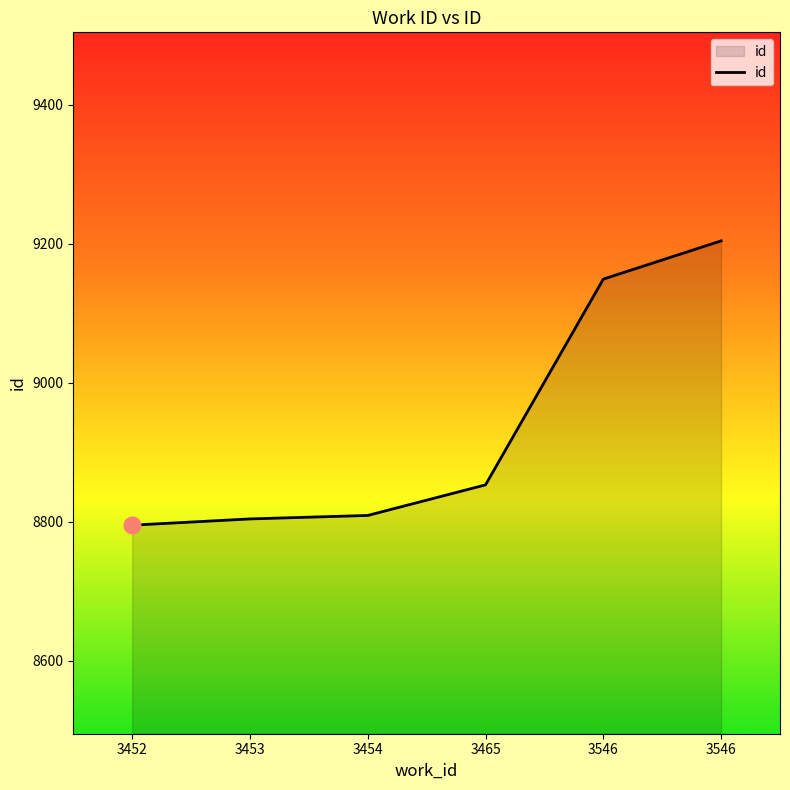

Count the number of categories in the chart.

6